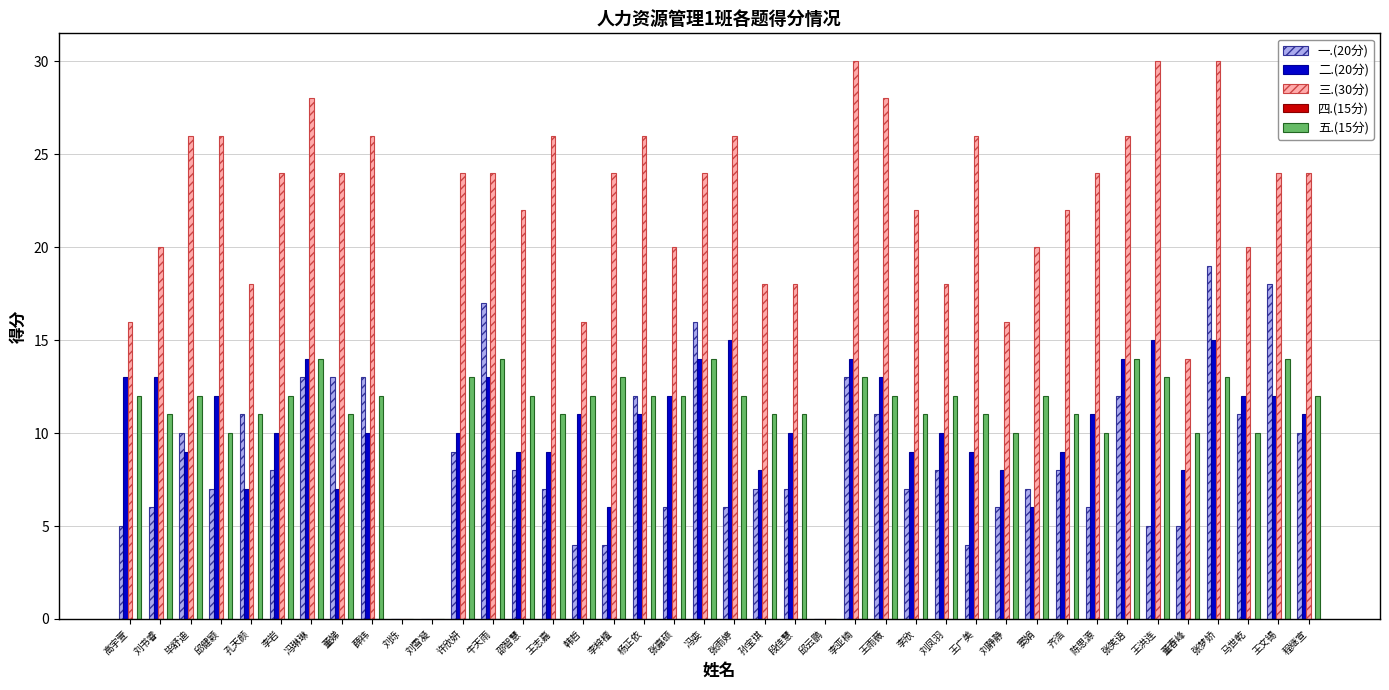

What is the average value of the 三.(30分) series?

21